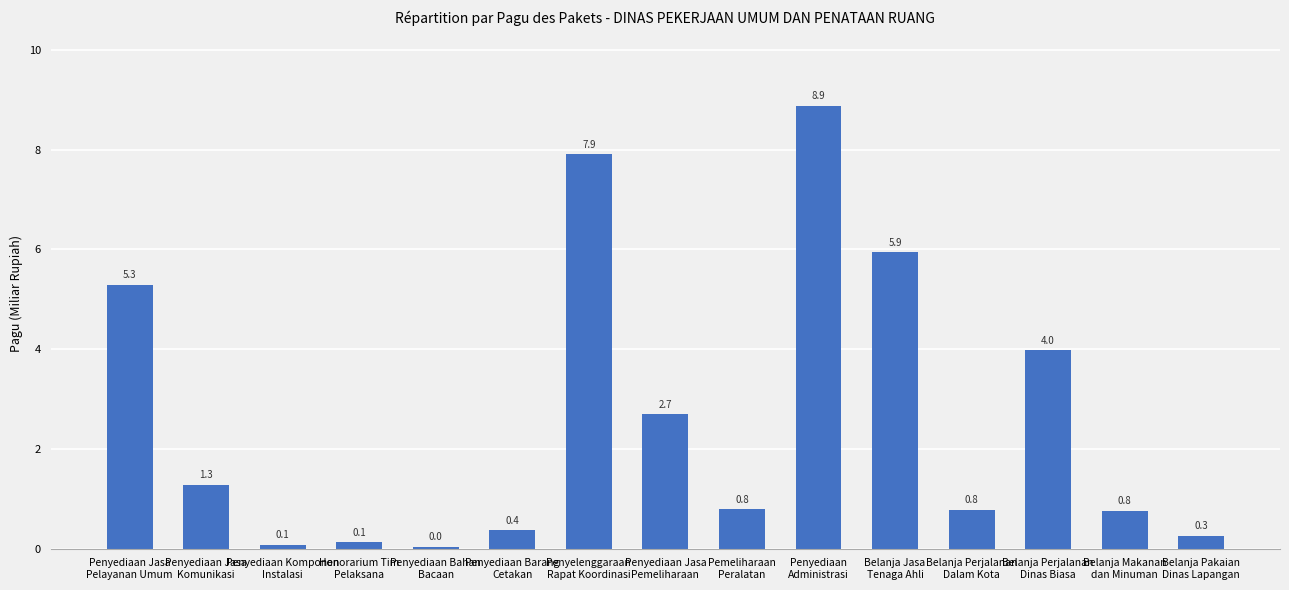

What is the greatest value displayed?

8.9